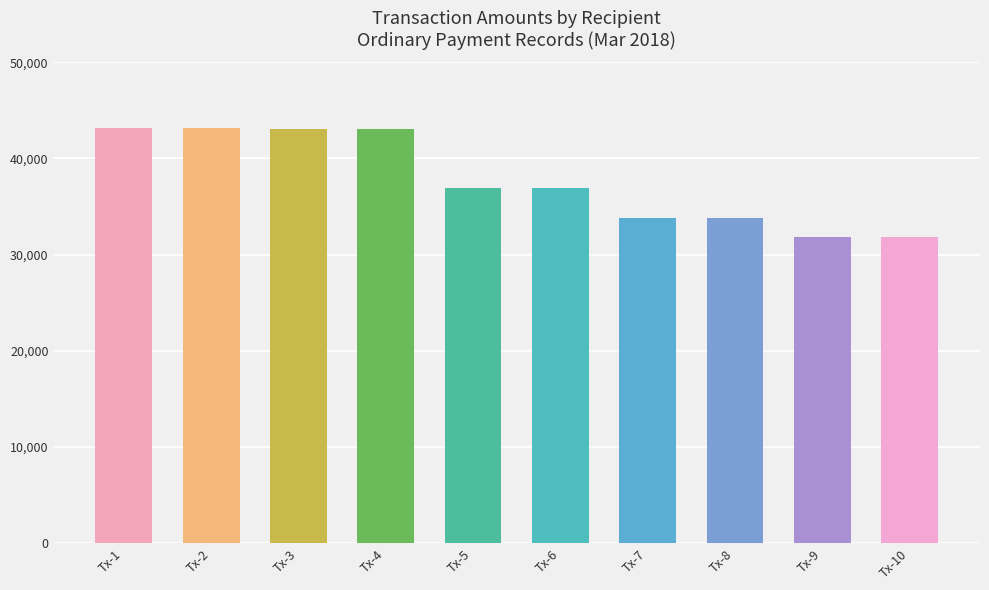

How many bars are there in total?

10